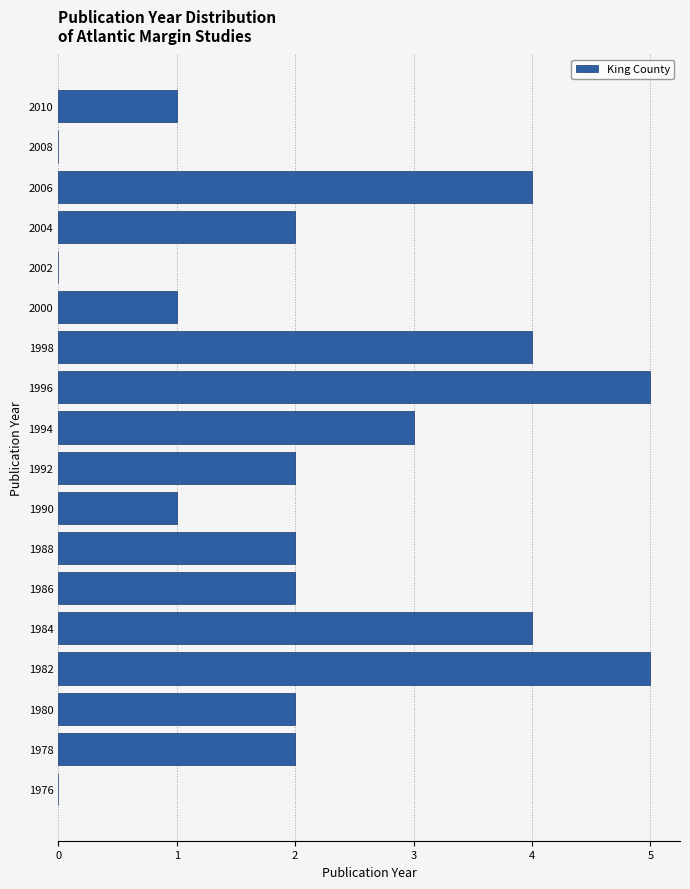

Reading bottom to top, transcribe this chart: for each bar, give the range it covers on the y-axis and its length. The values are not printed on the chart, so give them approximately, as read against the axis.

1975 to 1977: 0
1977 to 1979: 2
1979 to 1981: 2
1981 to 1983: 5
1983 to 1985: 4
1985 to 1987: 2
1987 to 1989: 2
1989 to 1991: 1
1991 to 1993: 2
1993 to 1995: 3
1995 to 1997: 5
1997 to 1999: 4
1999 to 2001: 1
2001 to 2003: 0
2003 to 2005: 2
2005 to 2007: 4
2007 to 2009: 0
2009 to 2011: 1